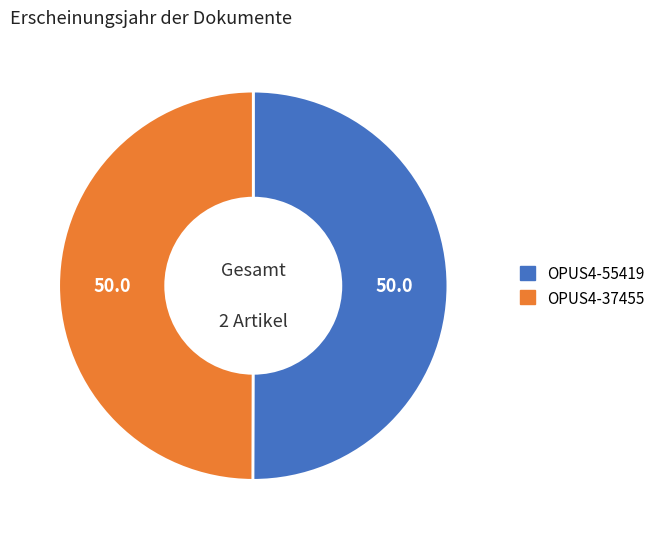

True or false: OPUS4-55419 accounts for 43% of the total.

False